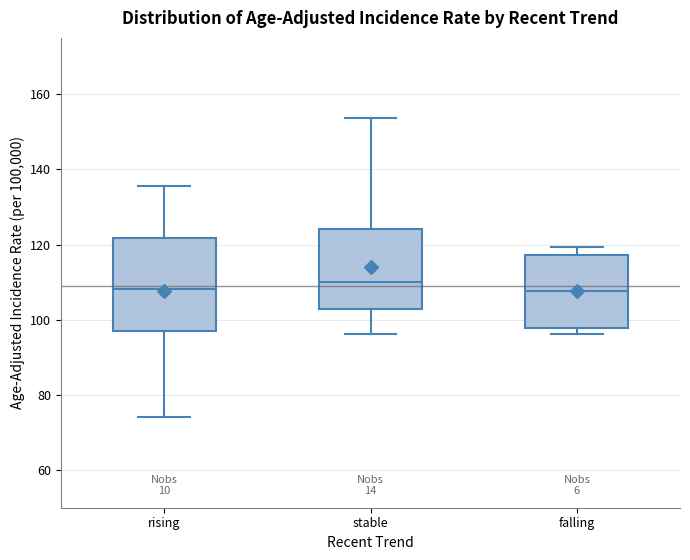

Reading left to right, transcribe this box plot: for each box, give where its median line is, the range the box spans, and where its two whiskers end, as read against the y-axis. The values are not printed on the chart, so give them approximately, as read against the axis.

rising: median 108, box 98 to 122, whiskers 74 to 136
stable: median 110, box 102 to 124, whiskers 96 to 154
falling: median 108, box 98 to 118, whiskers 96 to 120